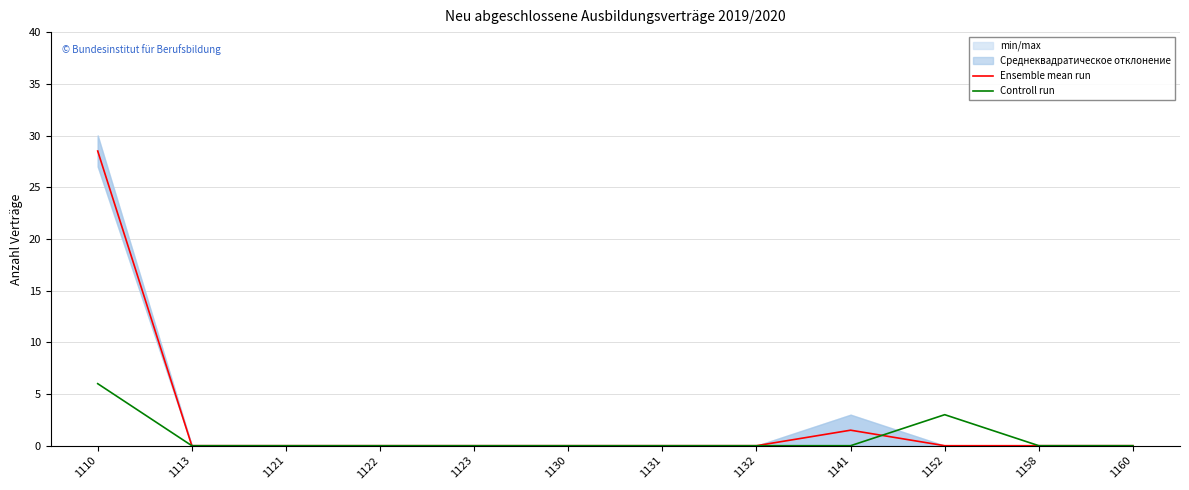

How many times do Controll run and Ensemble mean run cross each other?

1